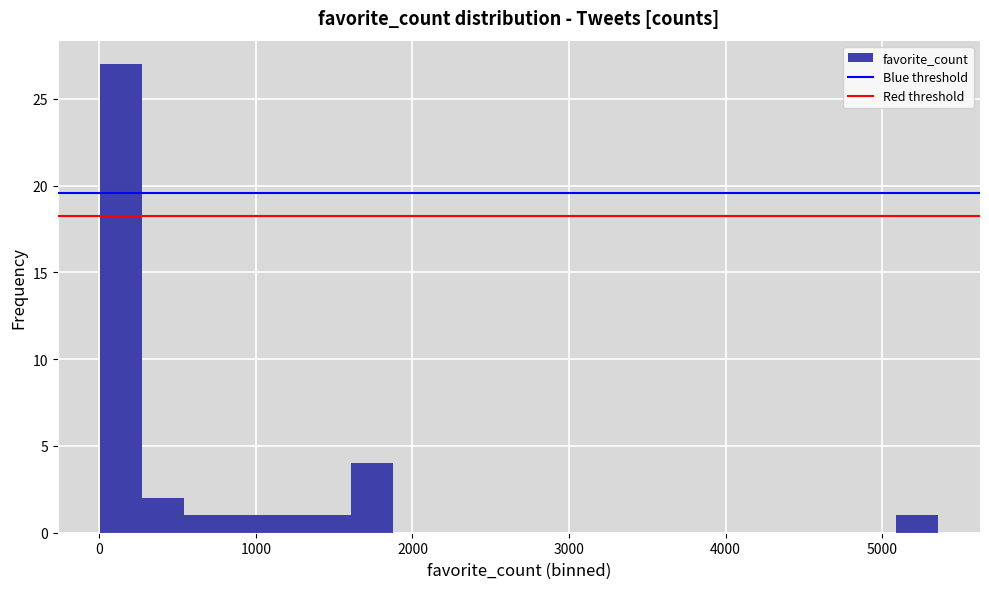

Around what value on the x-axis is the tallest bar? Give the approximate position of its centre, as read against the axis.

100